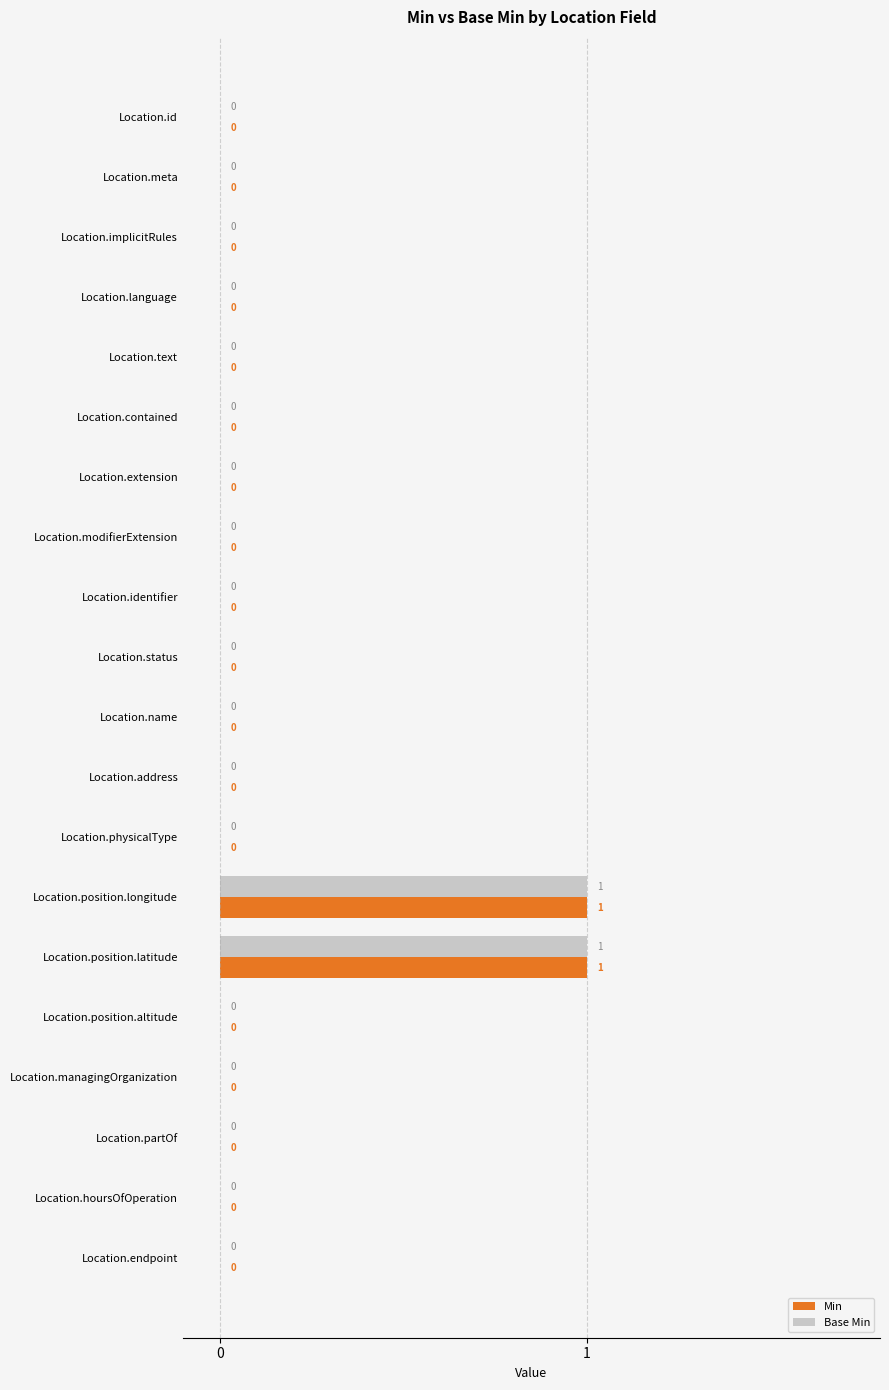

Count the Min values in the range 0 to 1.

20